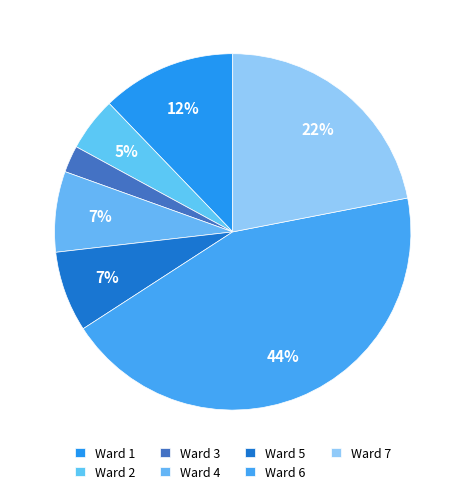

Count the number of slices in the pie.

7